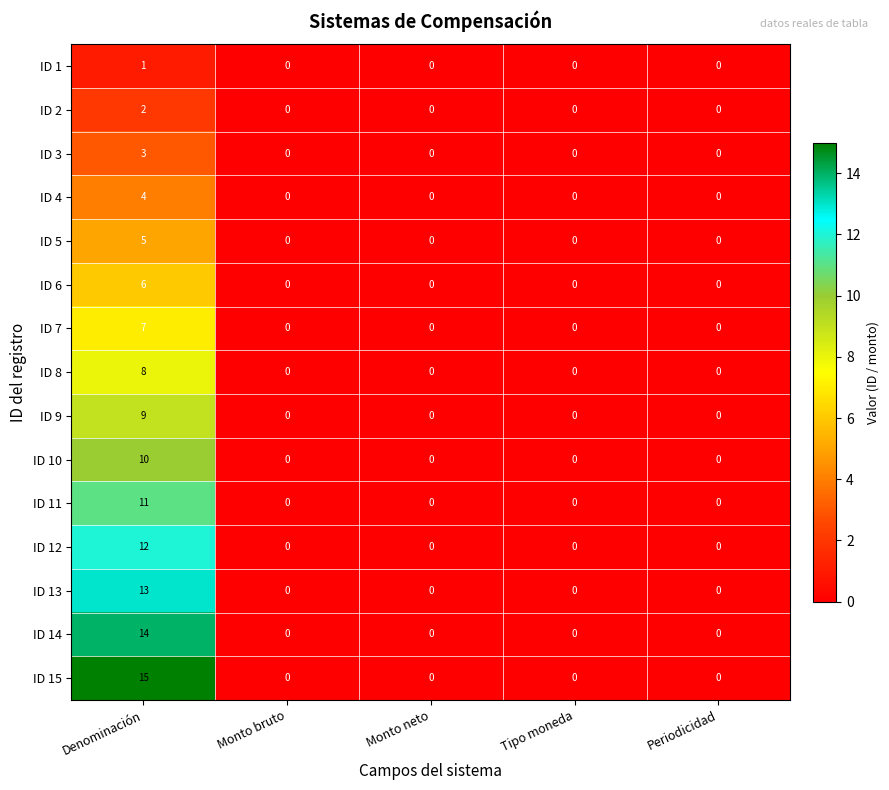

What is the difference between the maximum and minimum values in the ID 14 series?

14